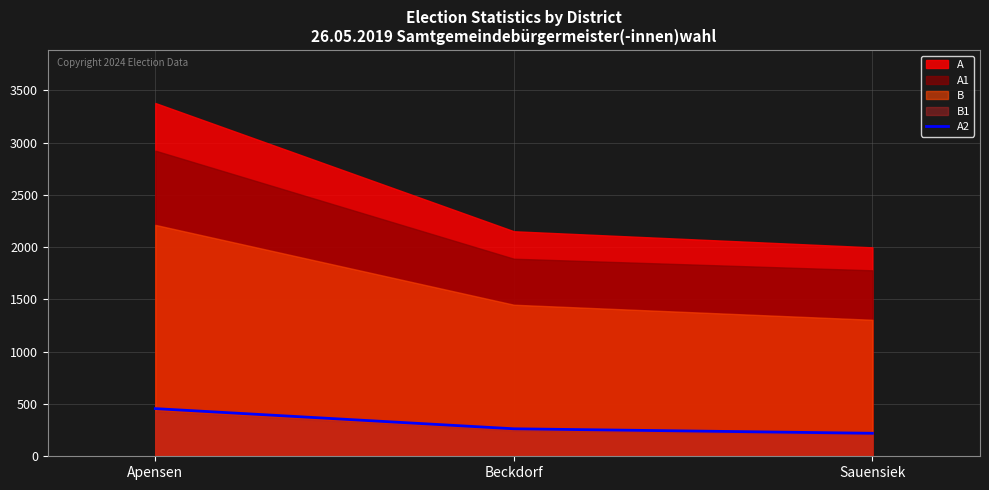

Where is A2 nearest to the value 338?

Beckdorf